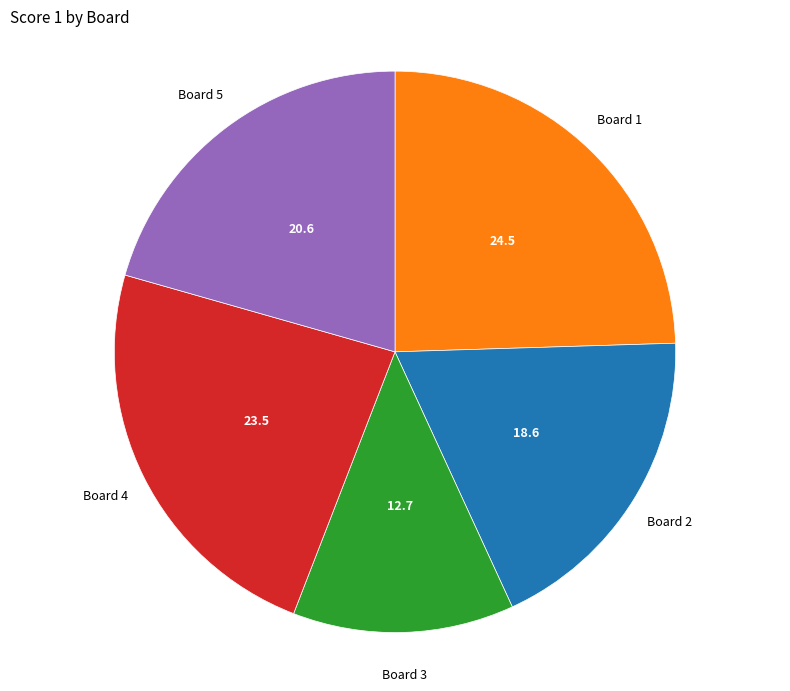

How many slices are in this pie chart?

5